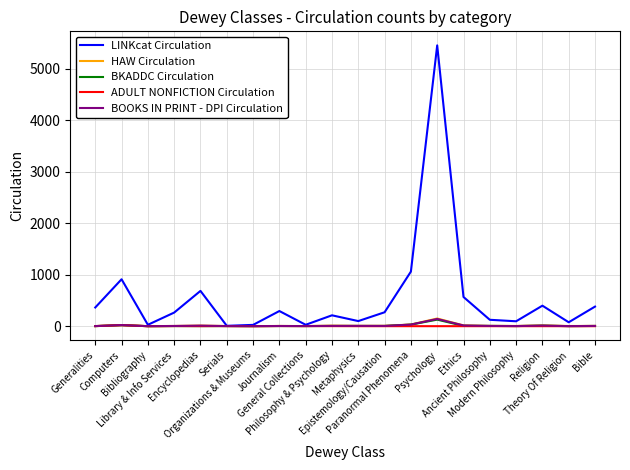

At which category is the sum across all series the highest?

Psychology